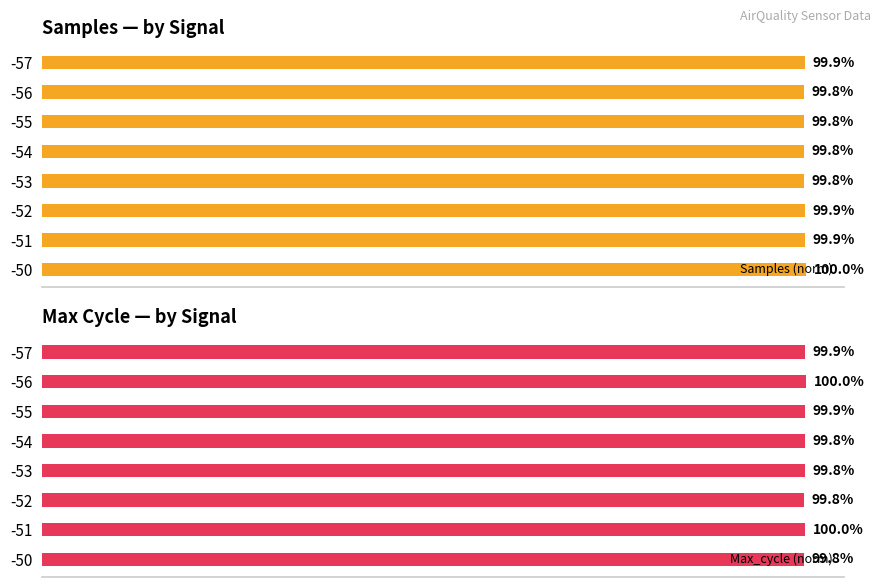

The value of Samples (norm) at -54 is 1.3. True or false?

False